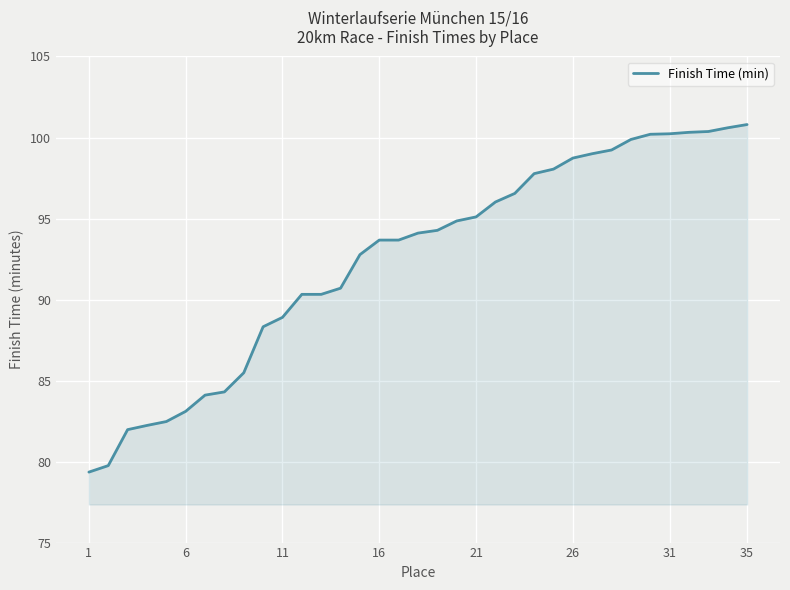

What is the greatest value displayed?

100.8